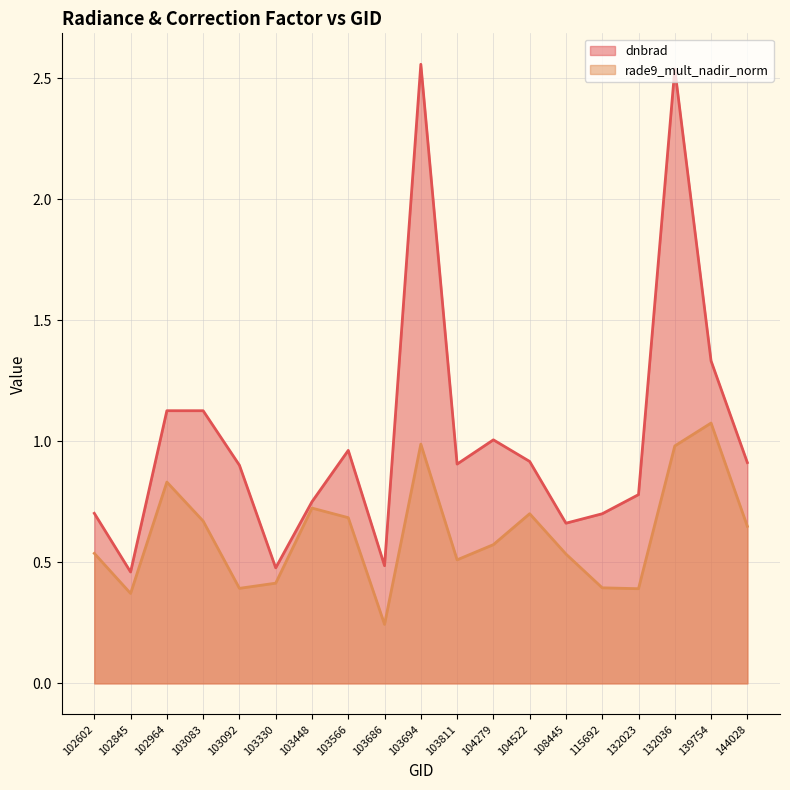

What is the sum of the rade9_mult_nadir_norm values at 103811 and 132023?

0.9